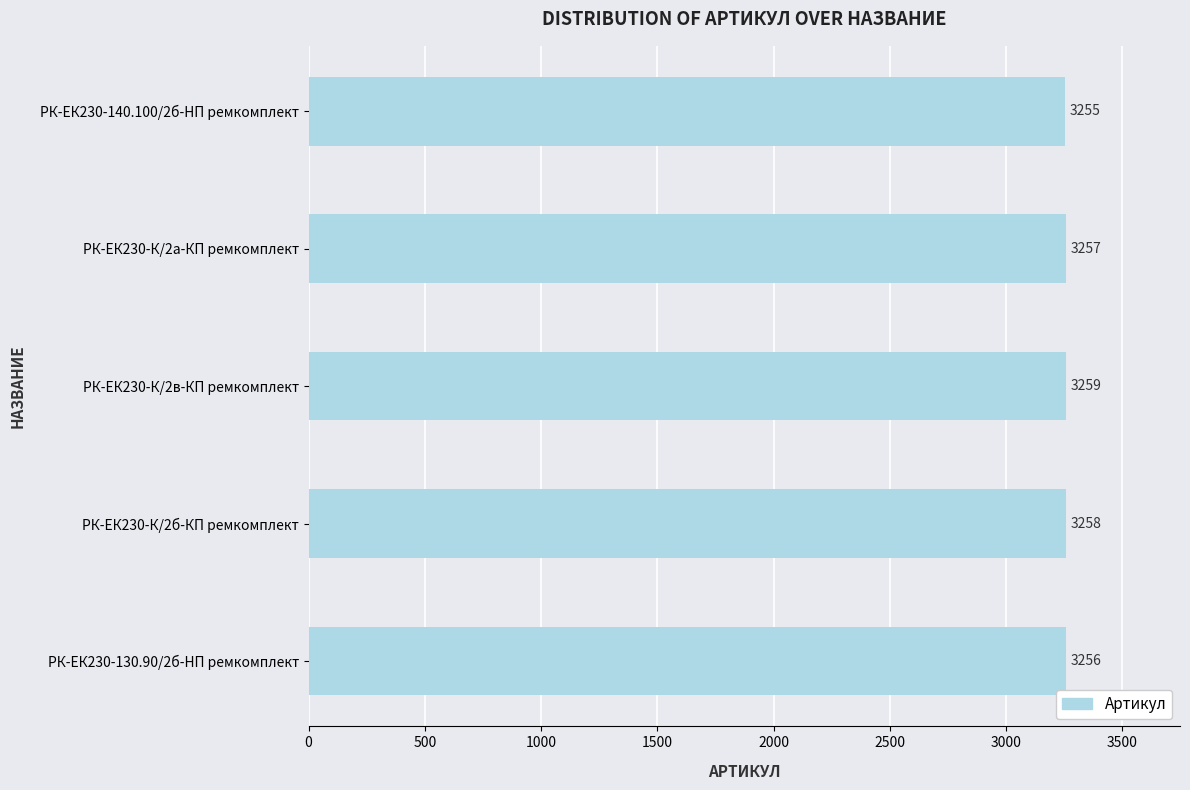

What is the sum of all values?

16285